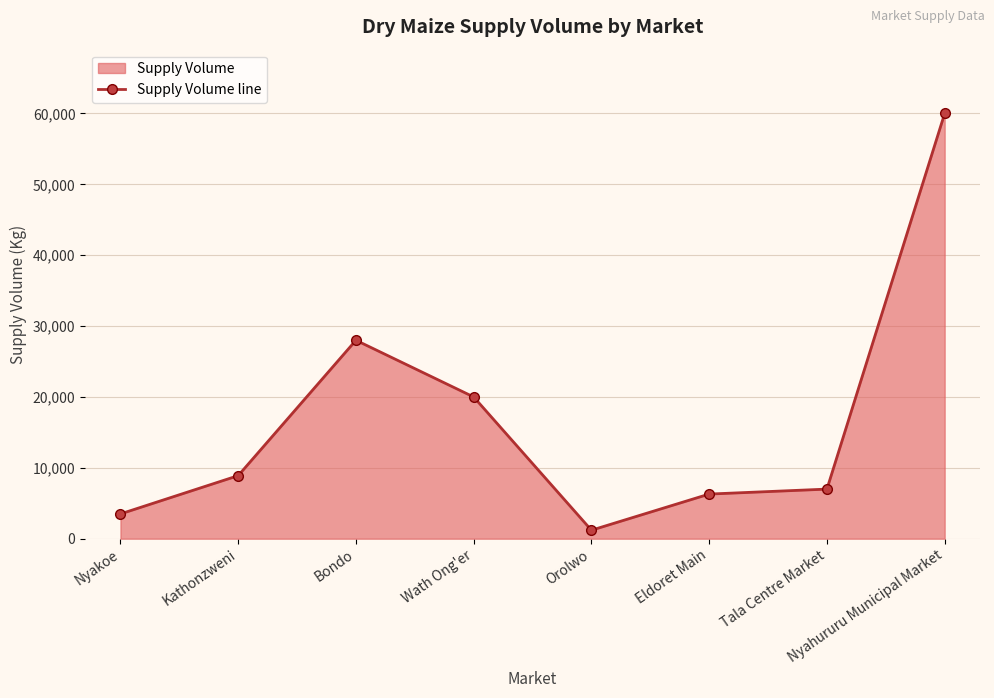

At which label does the data first exceed 8900?

Bondo